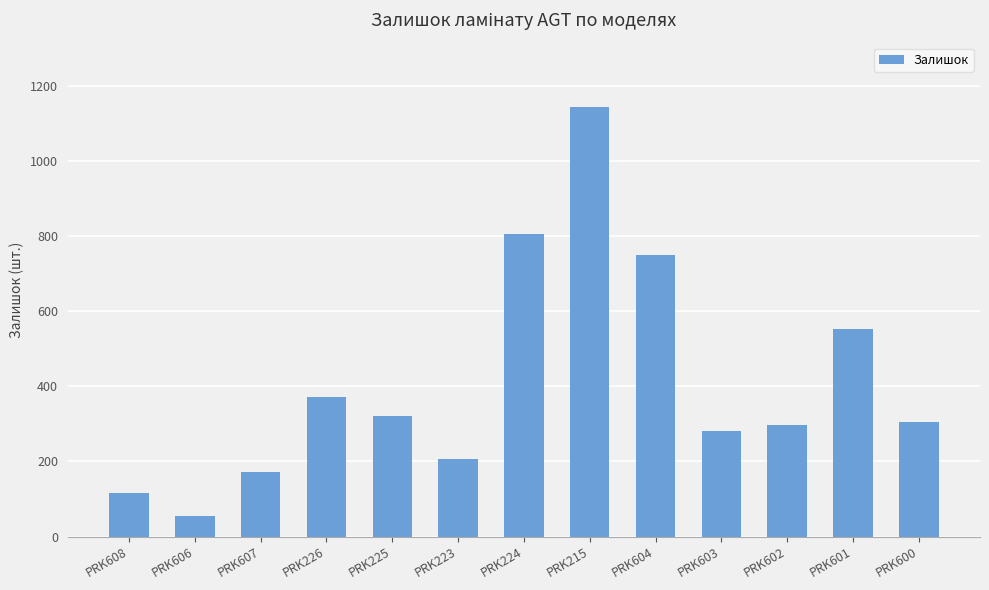

What is the label of the 8th bar from the right?

PRK223